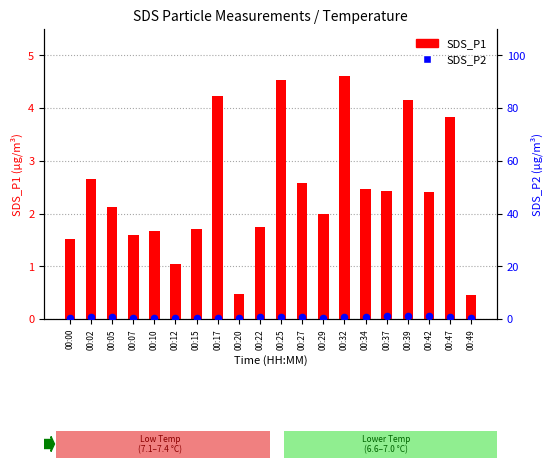

At which category is the sum across all series the highest?

00:32